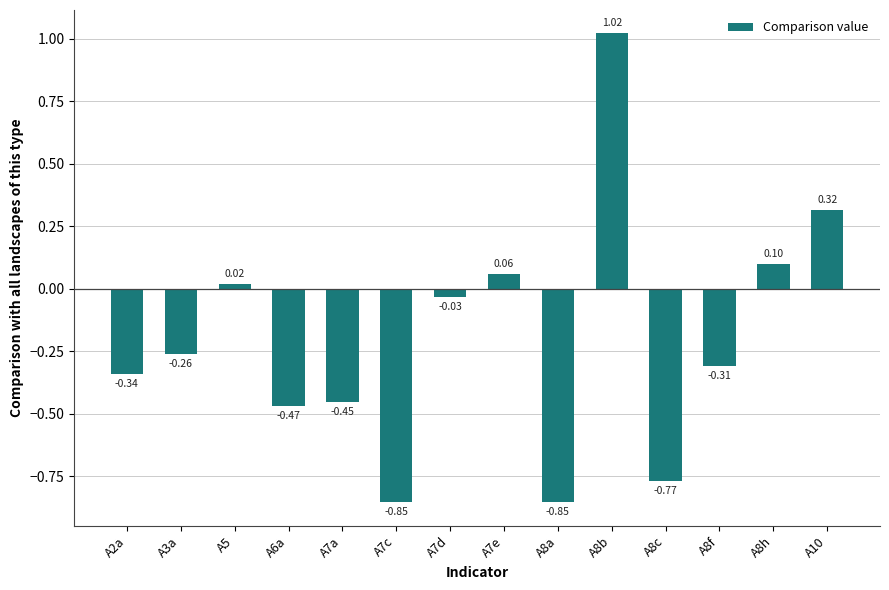

True or false: the data shows 0.2 at A10.

False